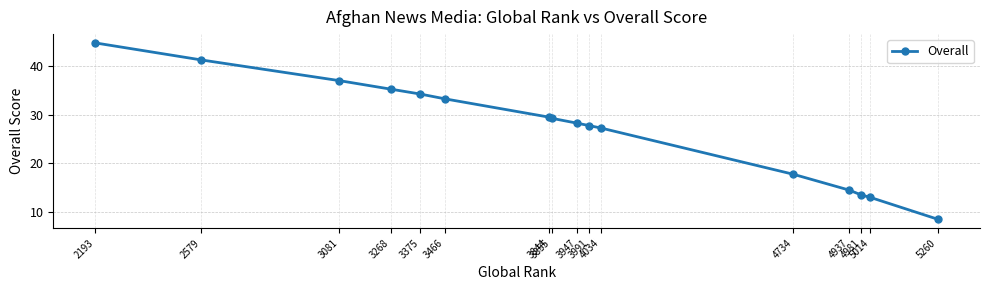

At which category does the chart reach its peak across all series?

2193